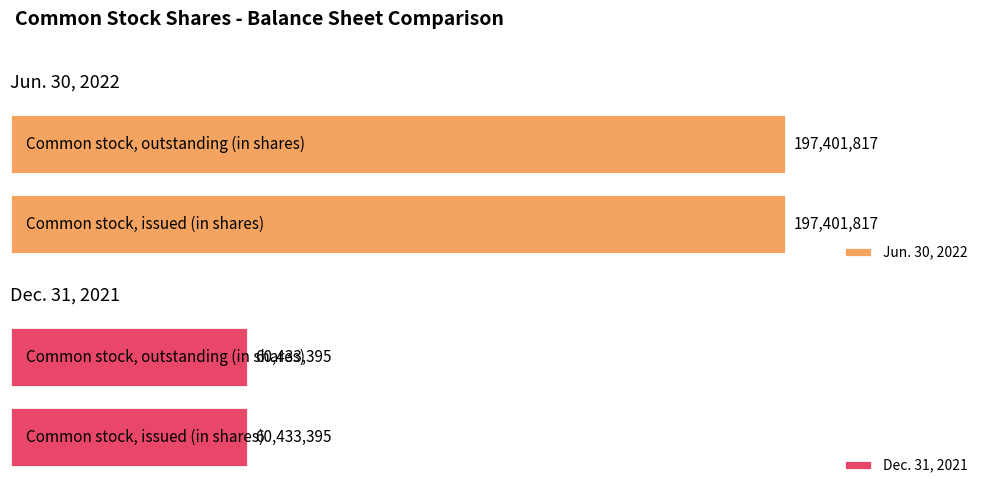

What is the highest value of the Jun. 30, 2022 series?

197401817